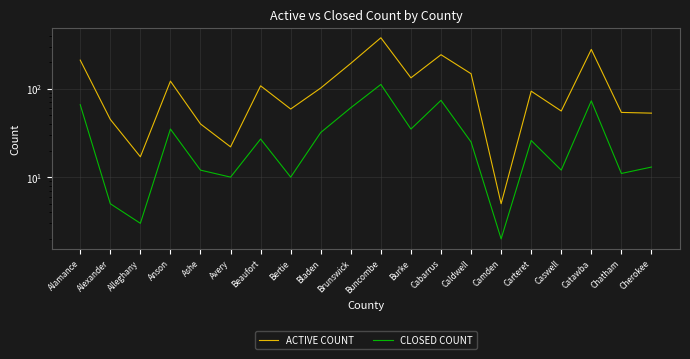

Is it true that ACTIVE COUNT equals 5 at Camden?

True